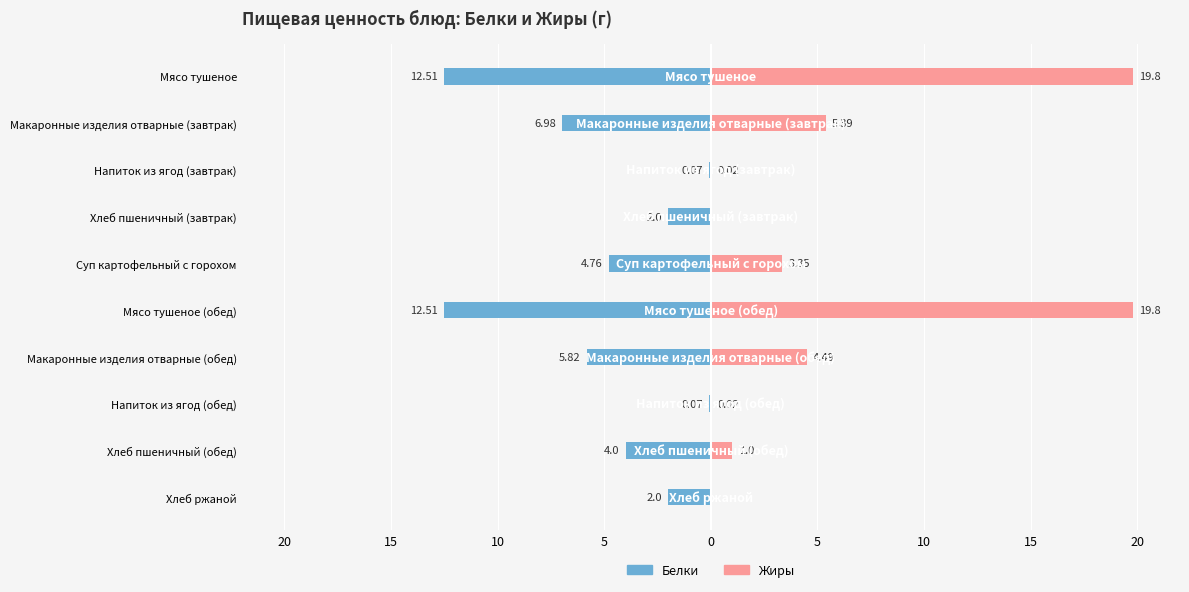

What is the highest value of the Жиры series?

19.8